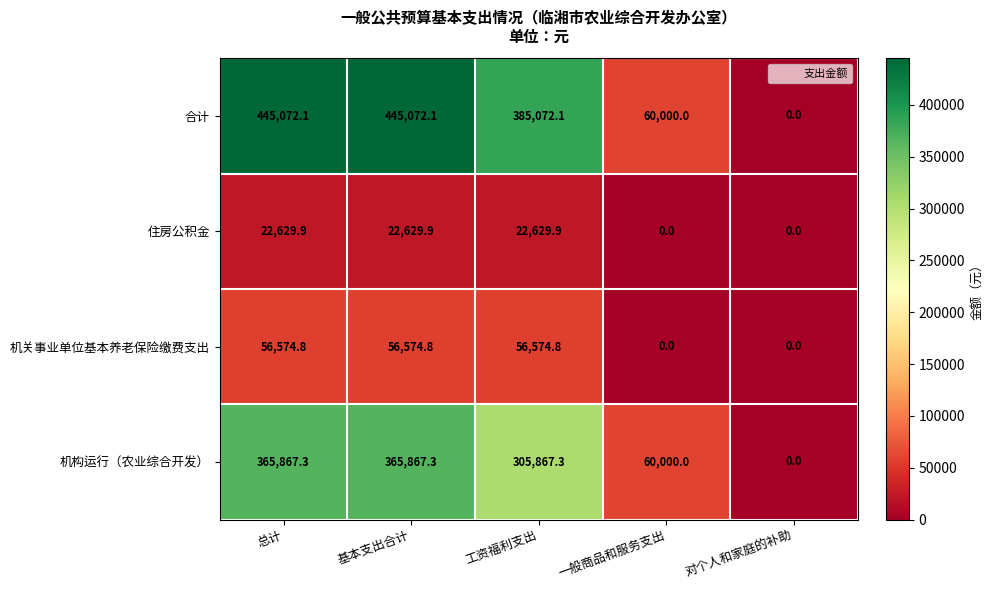

List the series in order of their peak value, highest first.

合计, 机构运行（农业综合开发）, 机关事业单位基本养老保险缴费支出, 住房公积金